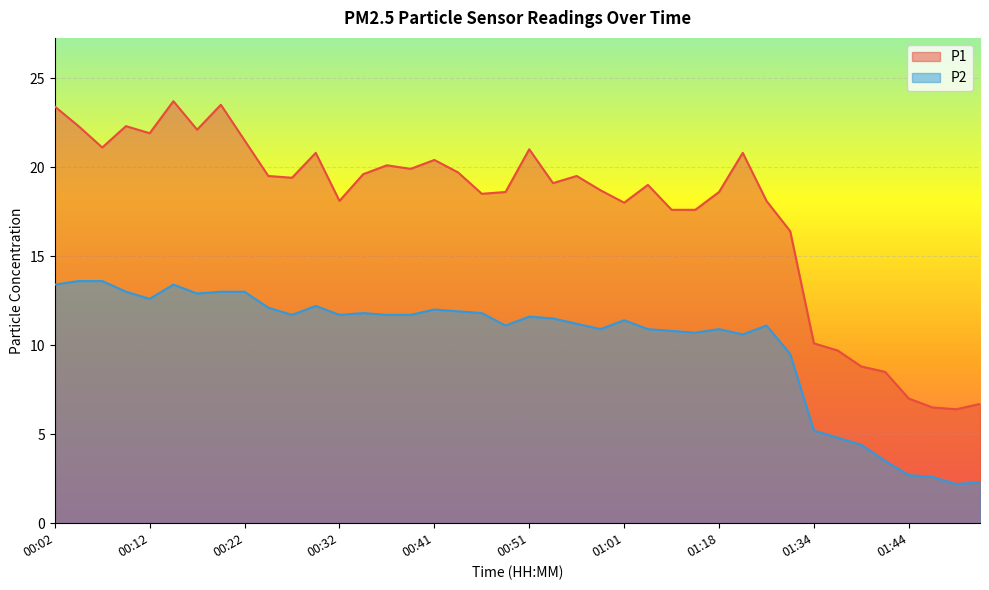

Is the value of P2 at 00:22 greater than the value of P1 at 00:07?

No